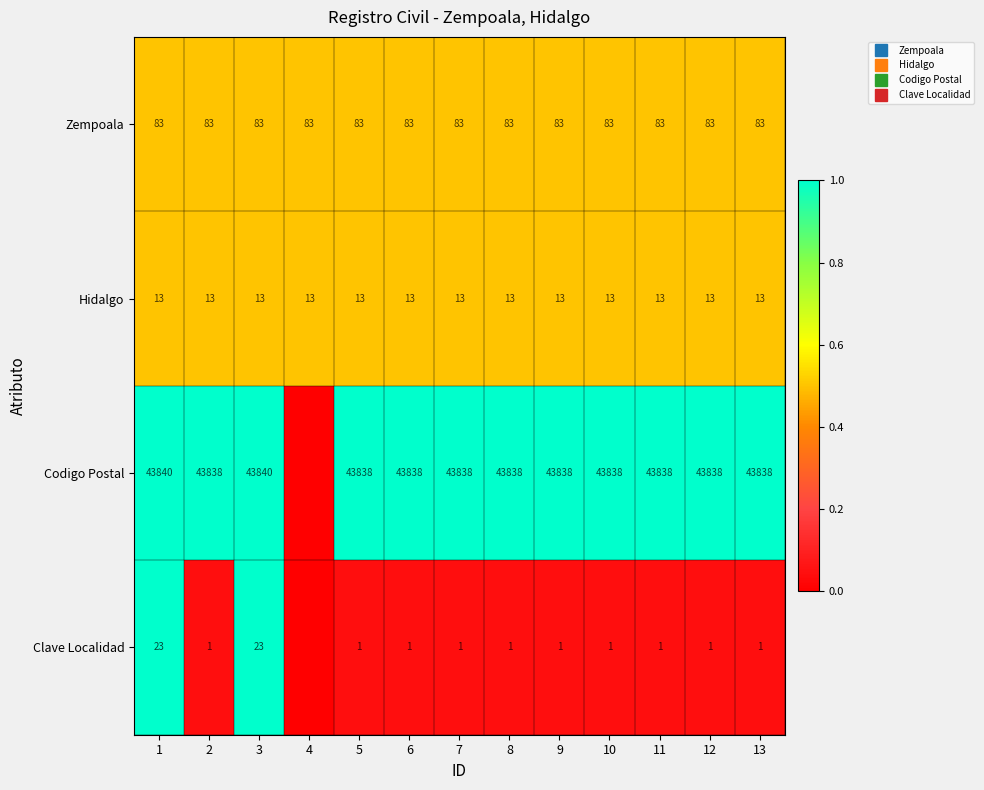

Is the value of Codigo Postal at 3 greater than the value of Hidalgo at 5?

Yes